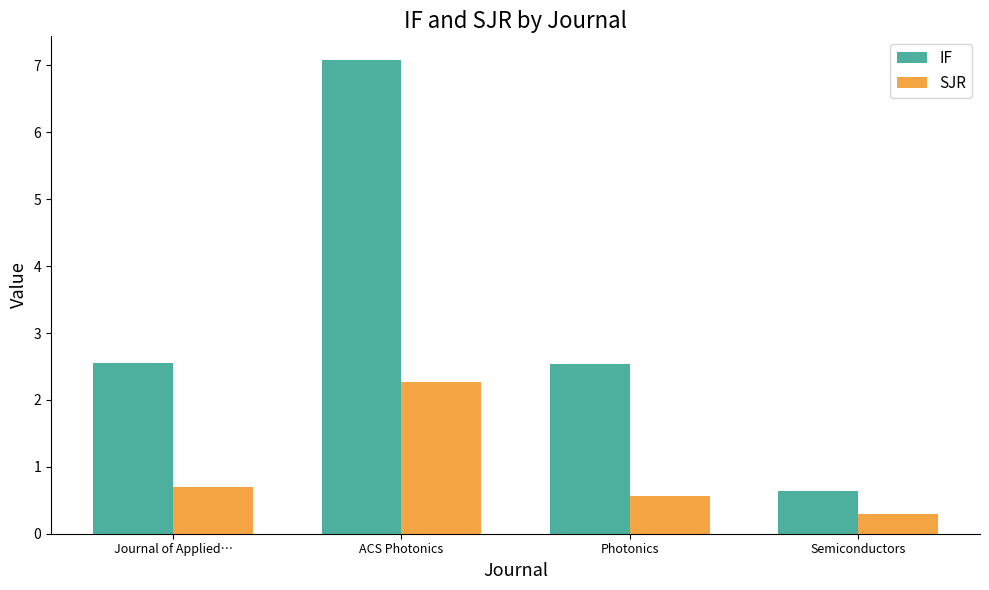

How many bars are there in each group?

2